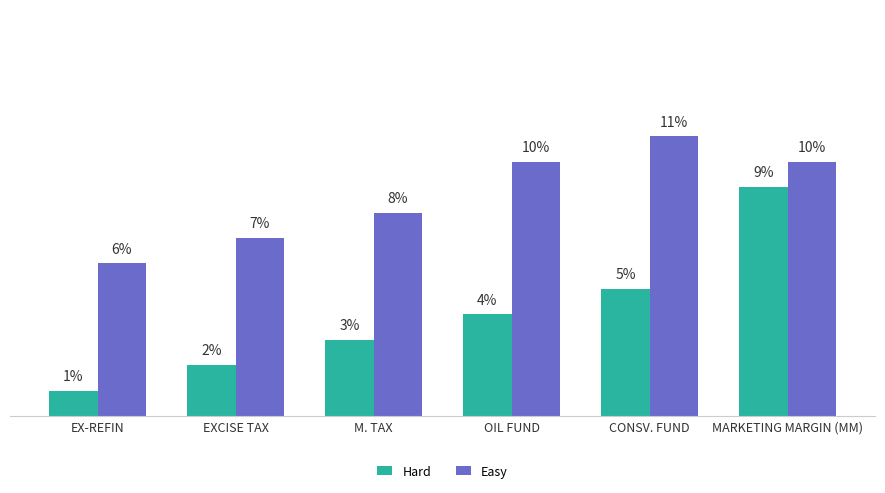

Which series has the largest range (max minus min)?

Hard